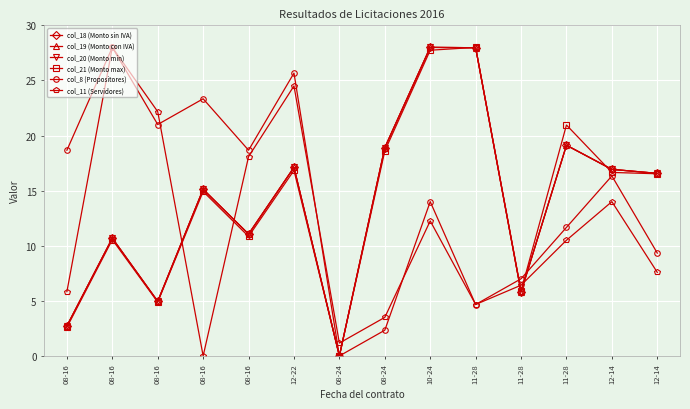

True or false: col_18 (Monto sin IVA) has more than 2 points higher than both neighbors.

True